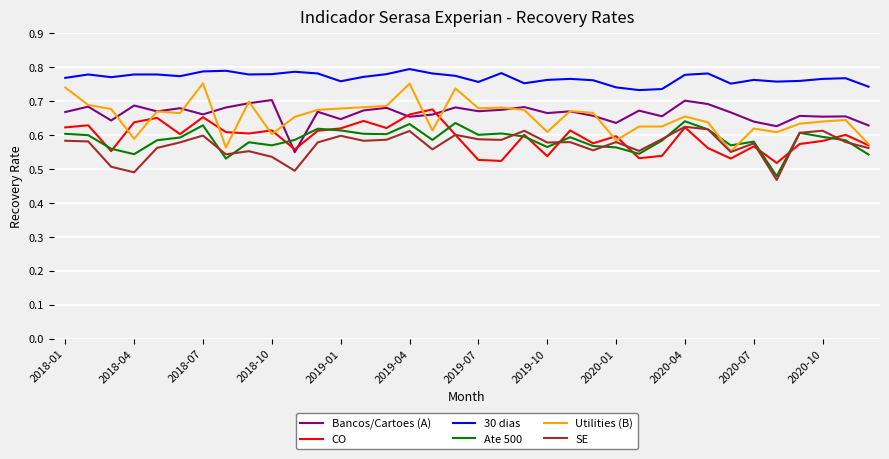

Which series has the widest spread of values?

Utilities (B)